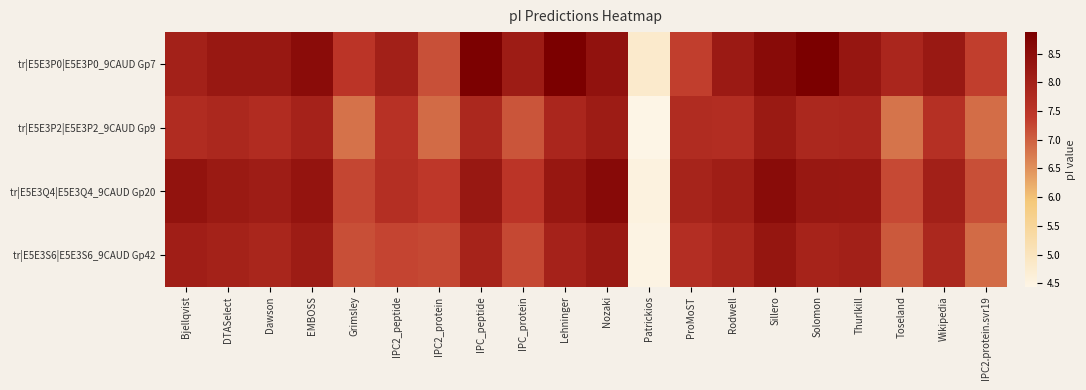

Which series changed the most between Bjellqvist and Dawson?

tr|E5E3Q4|E5E3Q4_9CAUD Gp20